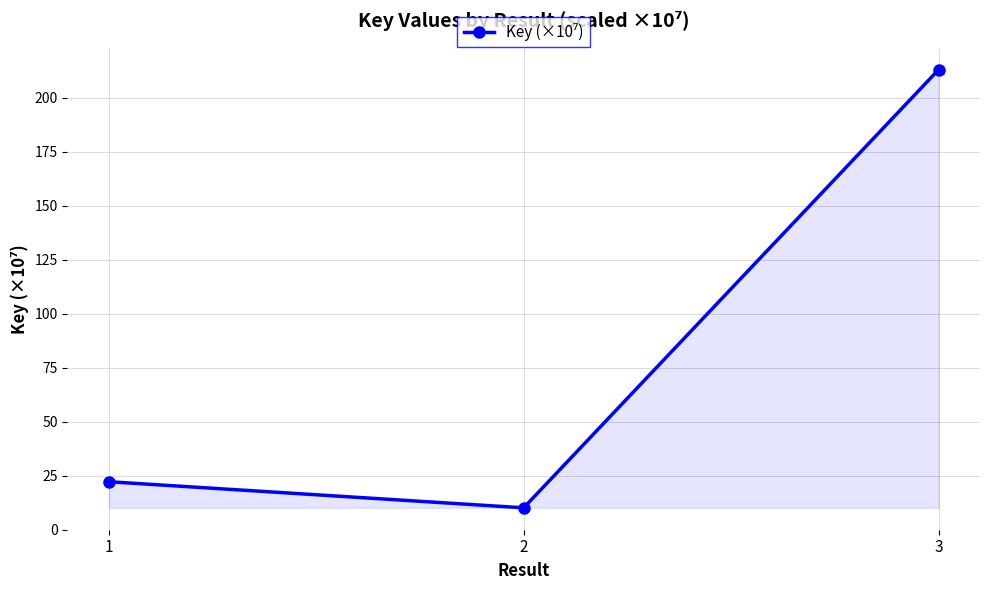

Reading right to left, transcribe all the data shown in this chart.

3=212.9	2=10.1	1=22.2